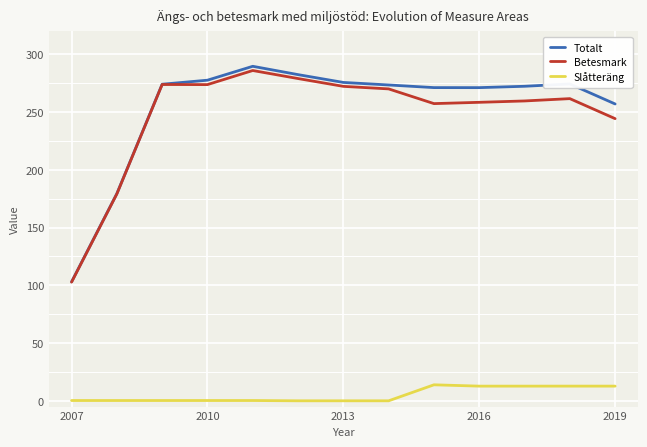

In Betesmark, how many points are lower than both neighbors (excluding endpoints)?

2